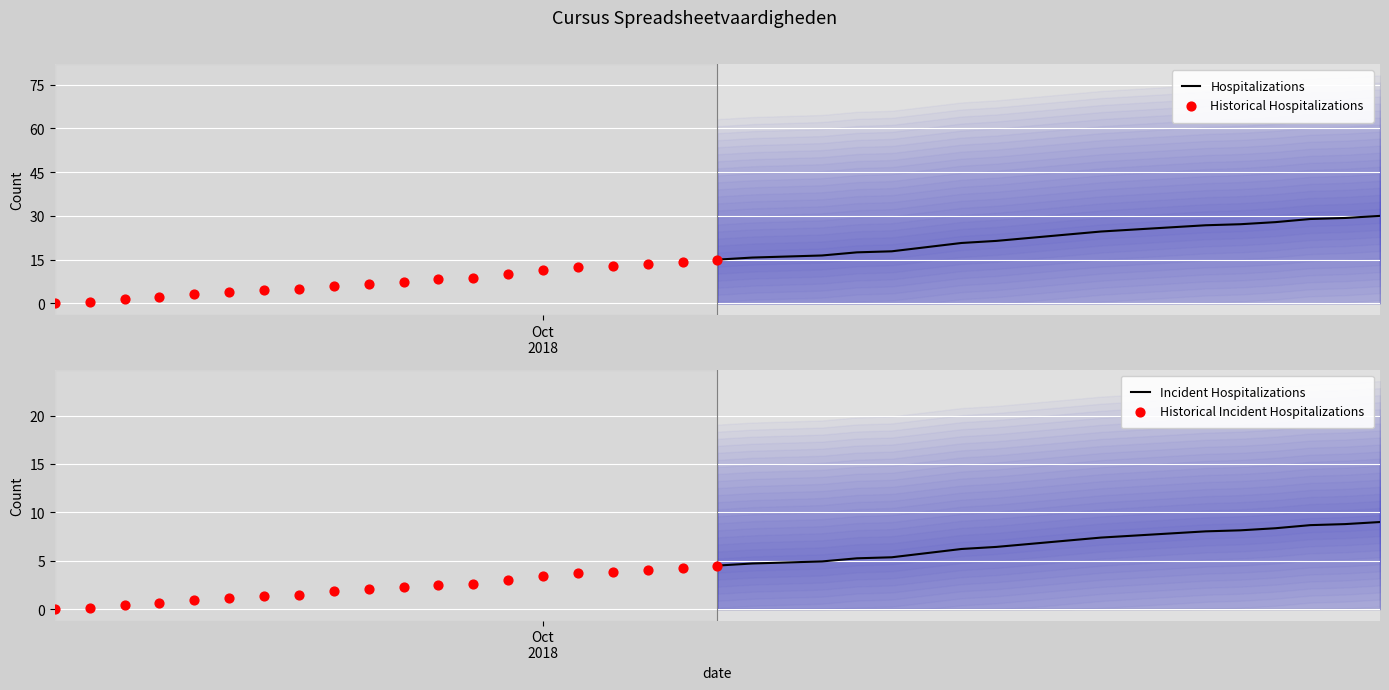

What are all the series names shown in the legend?

Hospitalizations, Historical Hospitalizations, Incident Hospitalizations, Historical Incident Hospitalizations